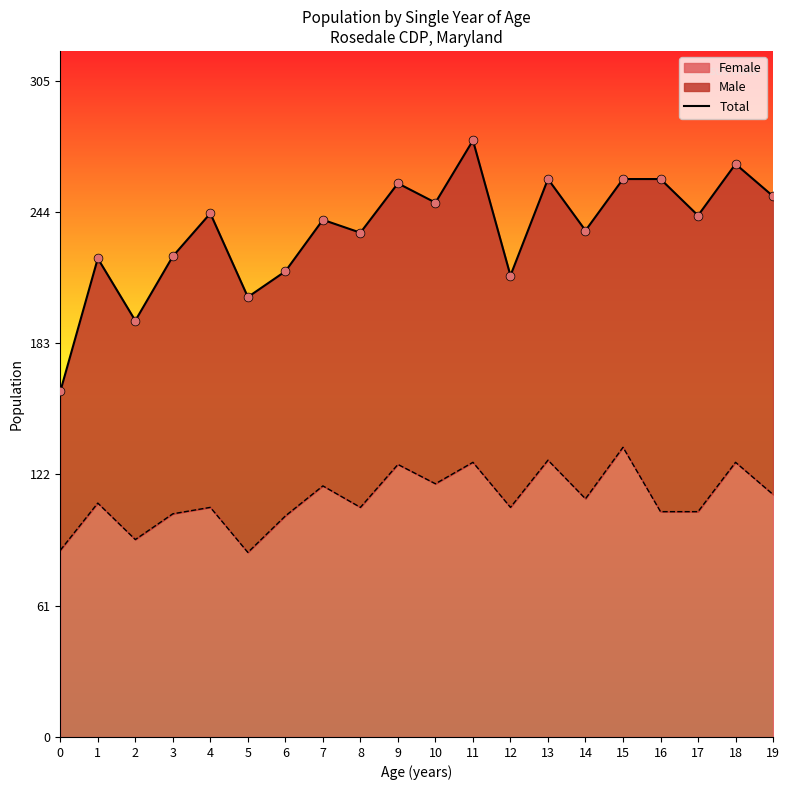

What is the change in value from 5 to 17?

+38